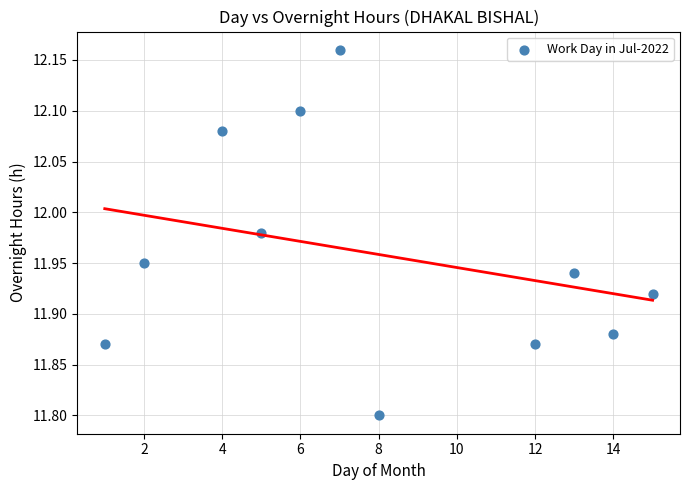

What Y value in the scatter plot is closest to 11?

11.8